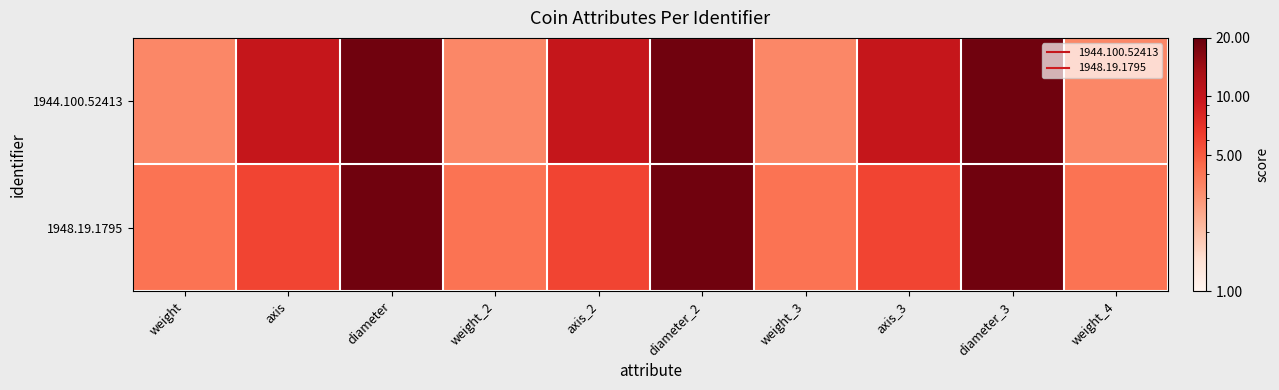

Count the number of categories in the chart.

10